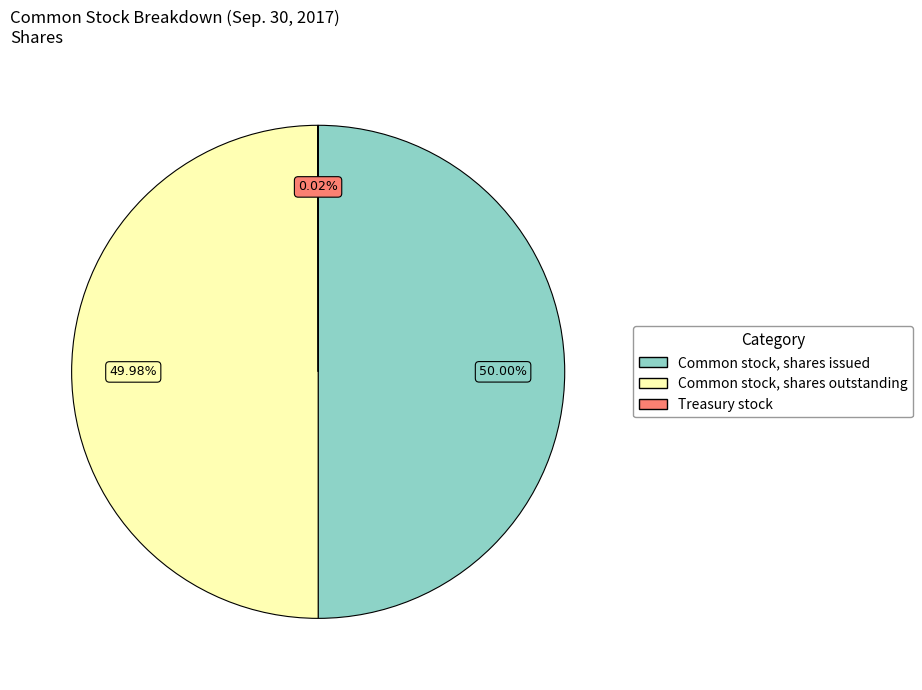

Do Common stock, shares outstanding and Common stock, shares issued together represent more than half of the pie?

Yes